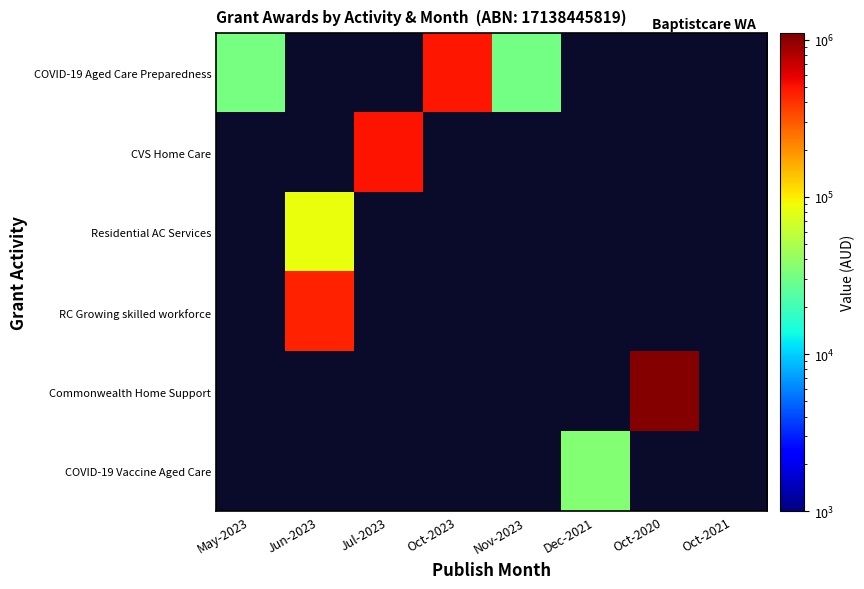

Count the number of data series in this chart.

6